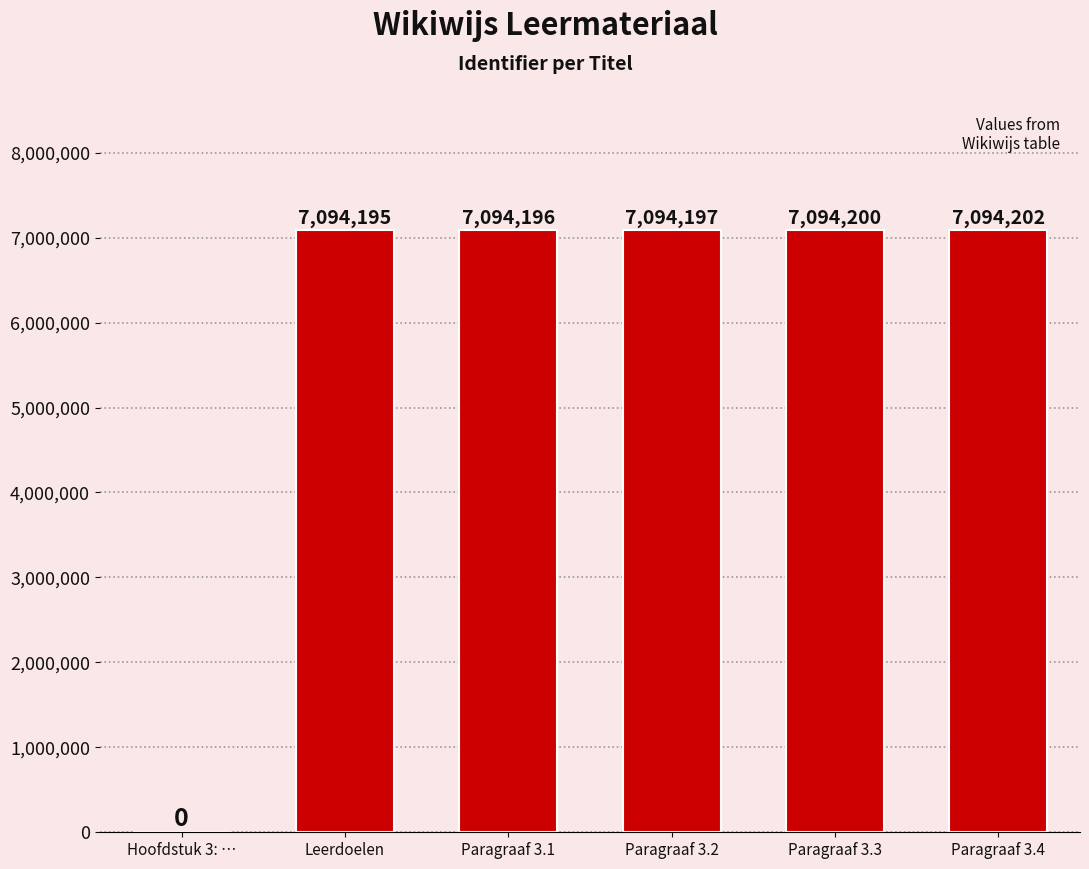

Which label corresponds to the largest value in the chart?

Paragraaf 3.4